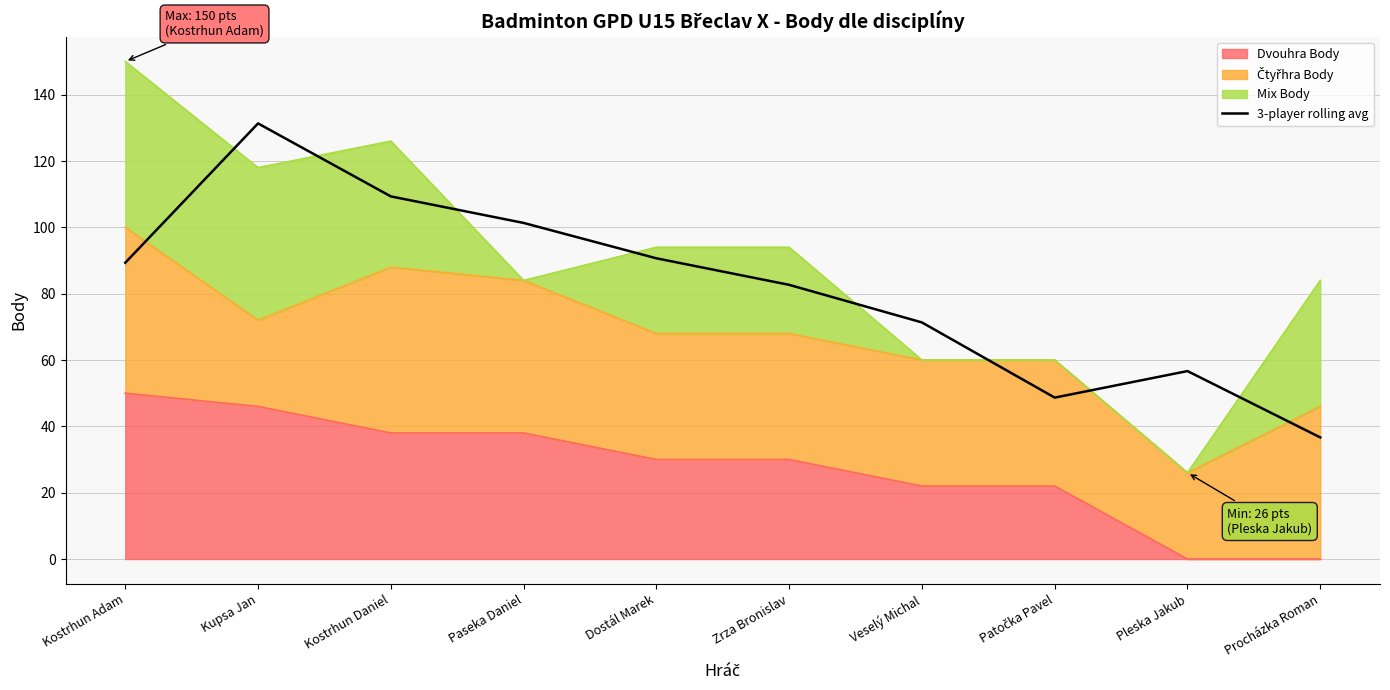

True or false: there are more than 0 points higher than both neighbors.

True